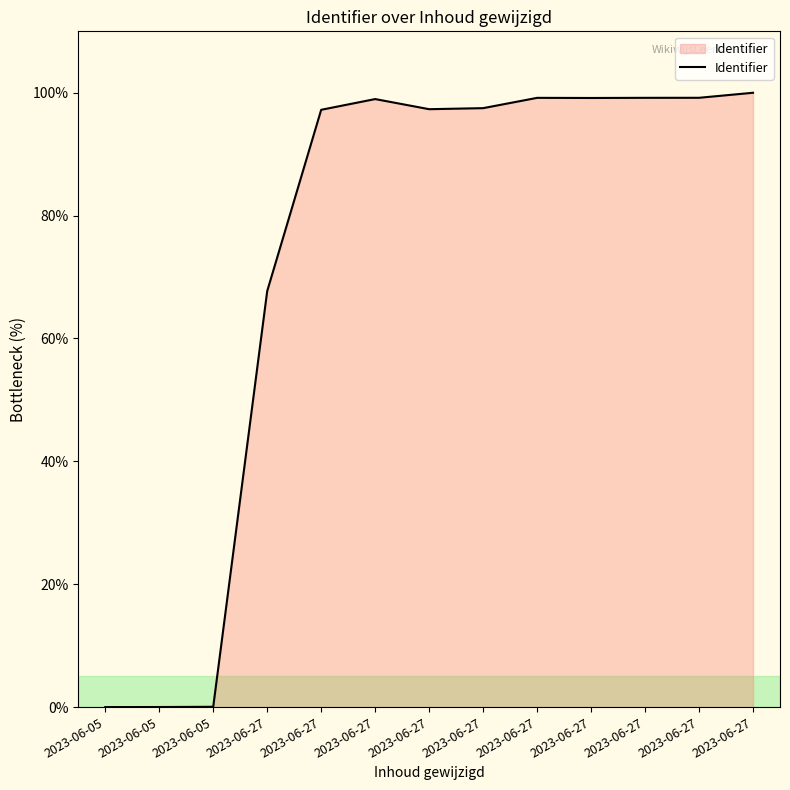

Is this an area chart (filled region under the line)?

Yes